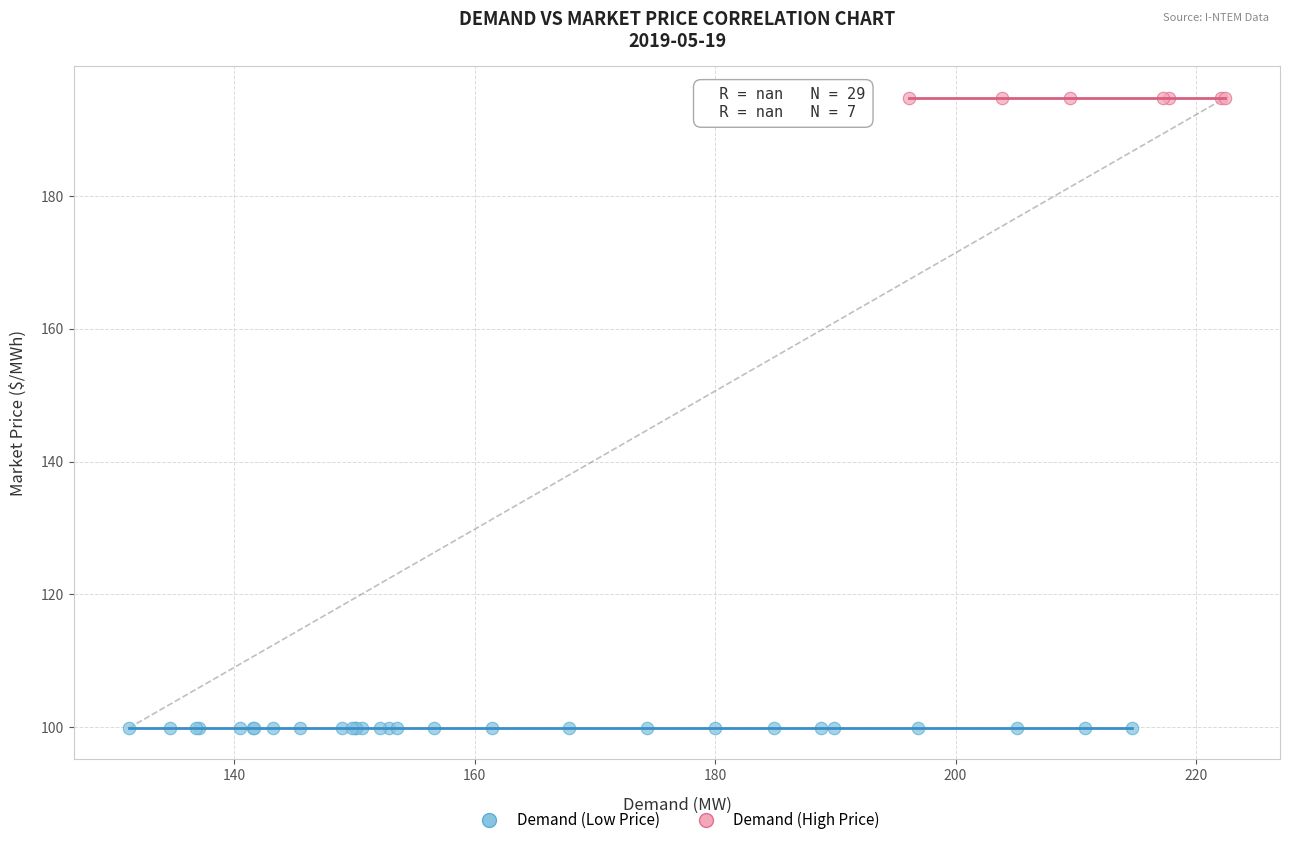

Which series reaches the maximum Y coordinate?

Demand (High Price)